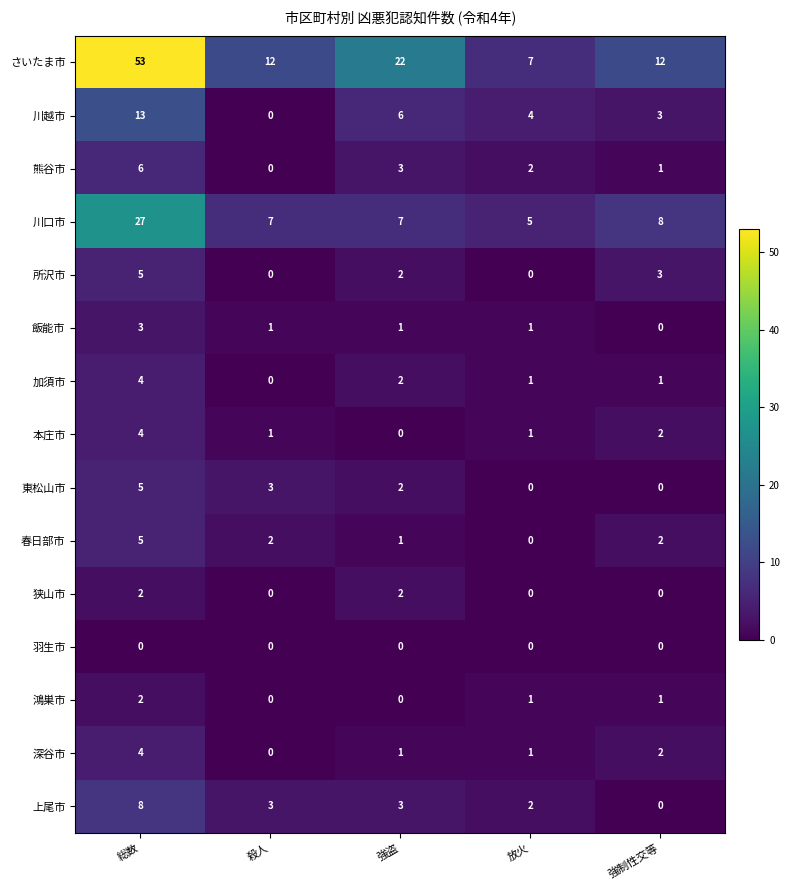

List the labels in order of 川越市 value, largest first.

総数, 強盗, 放火, 強制性交等, 殺人